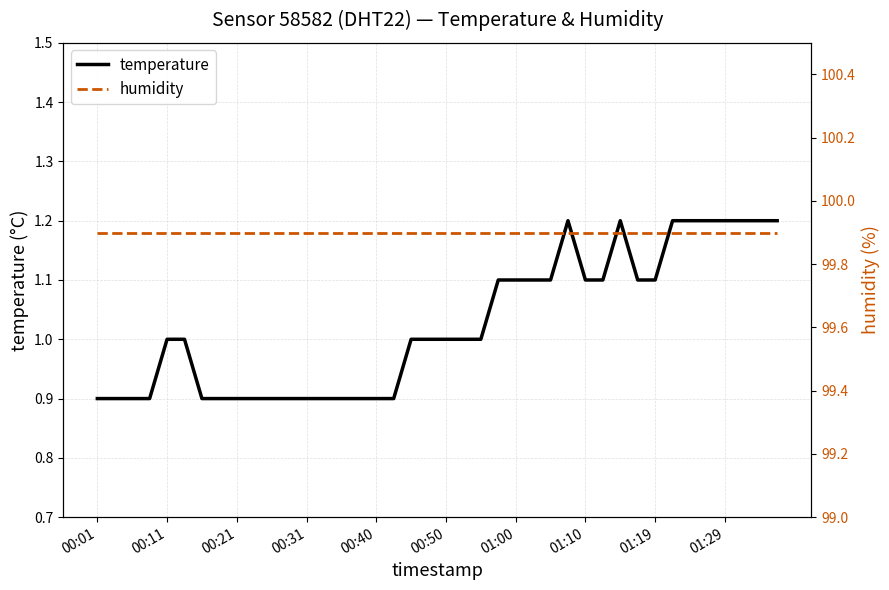

Count the number of categories in the chart.

40